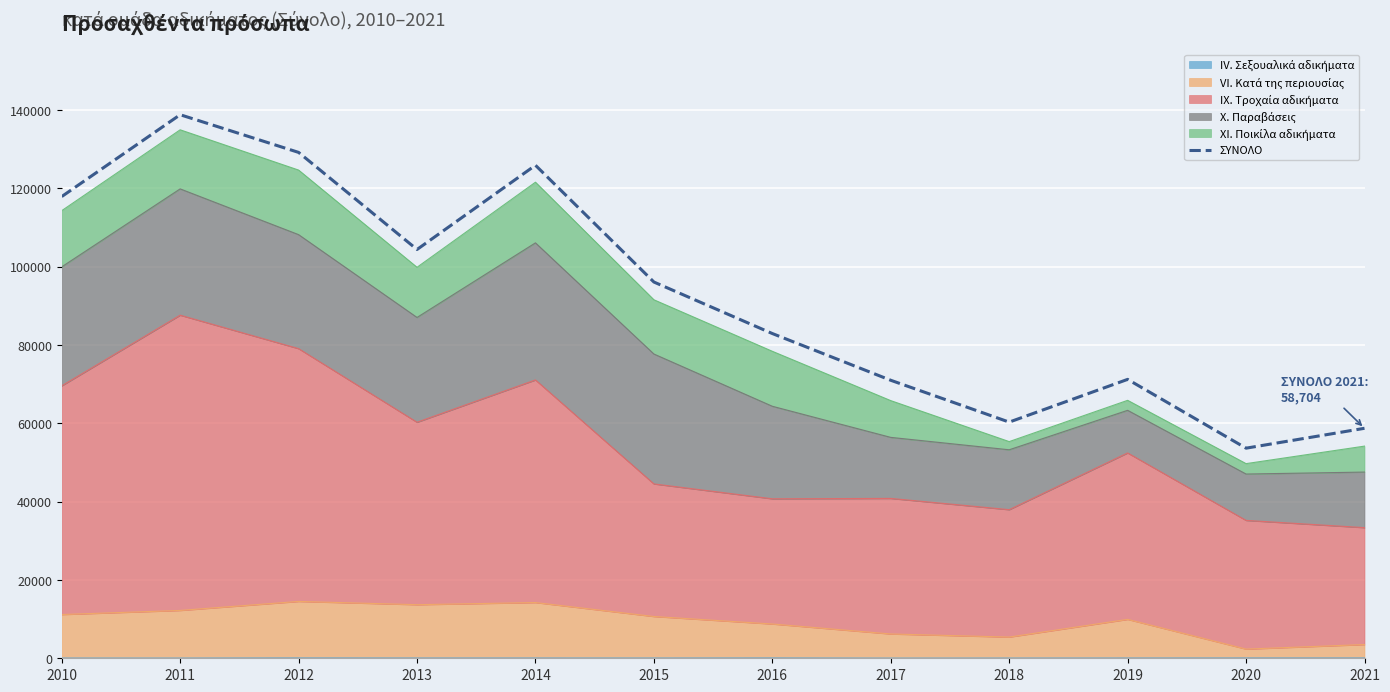

What is the ratio of the value at 2016 to the value at 2013?

0.8